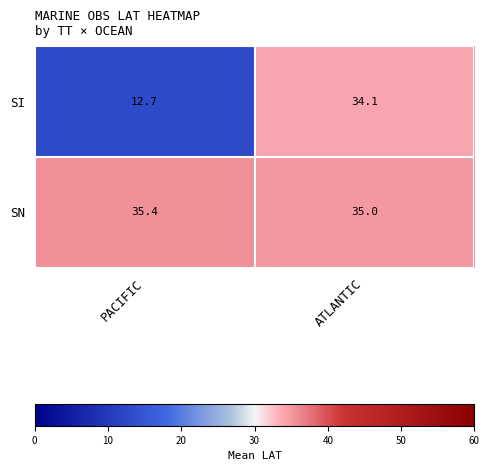

Reading left to right, list all the values displayed in this chart.

SI: PACIFIC=12.7	ATLANTIC=34.1
SN: PACIFIC=35.4	ATLANTIC=35.0